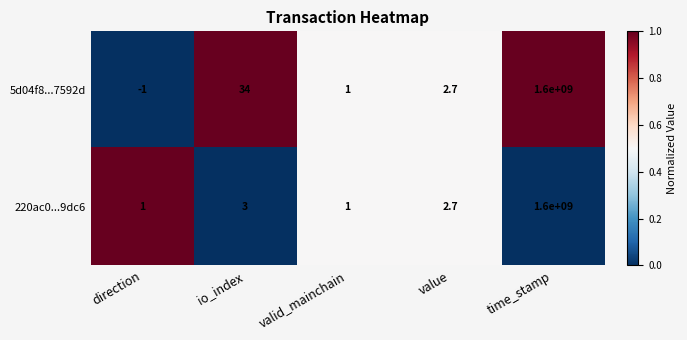

Which series has the largest total across all categories?

5d04f8...7592d